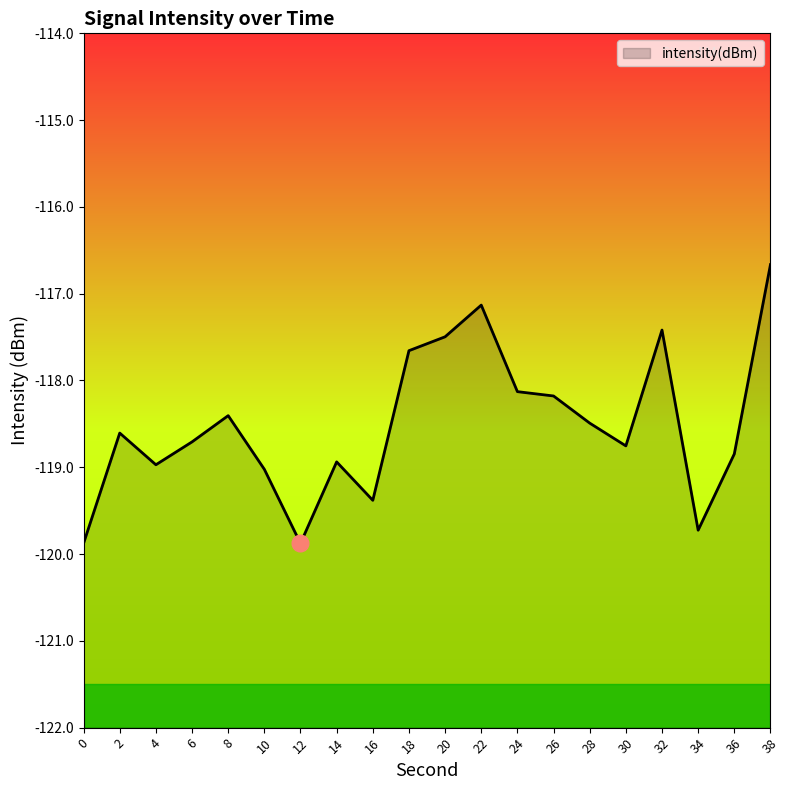

What is the sum of all values?

-2370.3